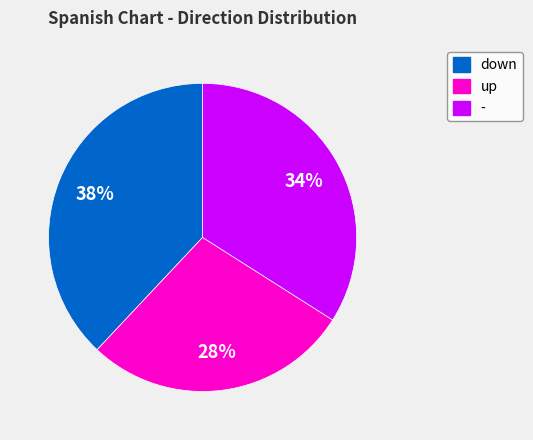

Rank the categories by value from highest to lowest.

down, -, up